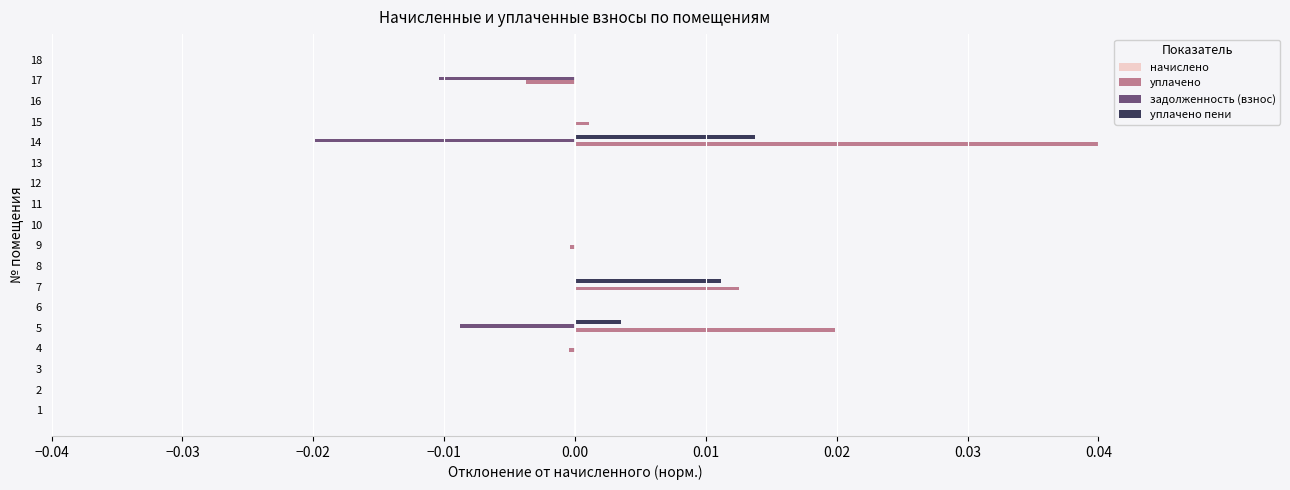

Which label corresponds to the largest value in the chart?

14